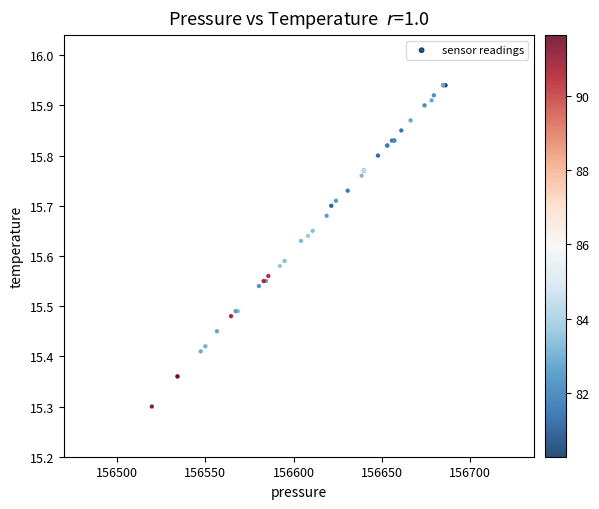

What Y value in the scatter plot is closest to 15?

15.3